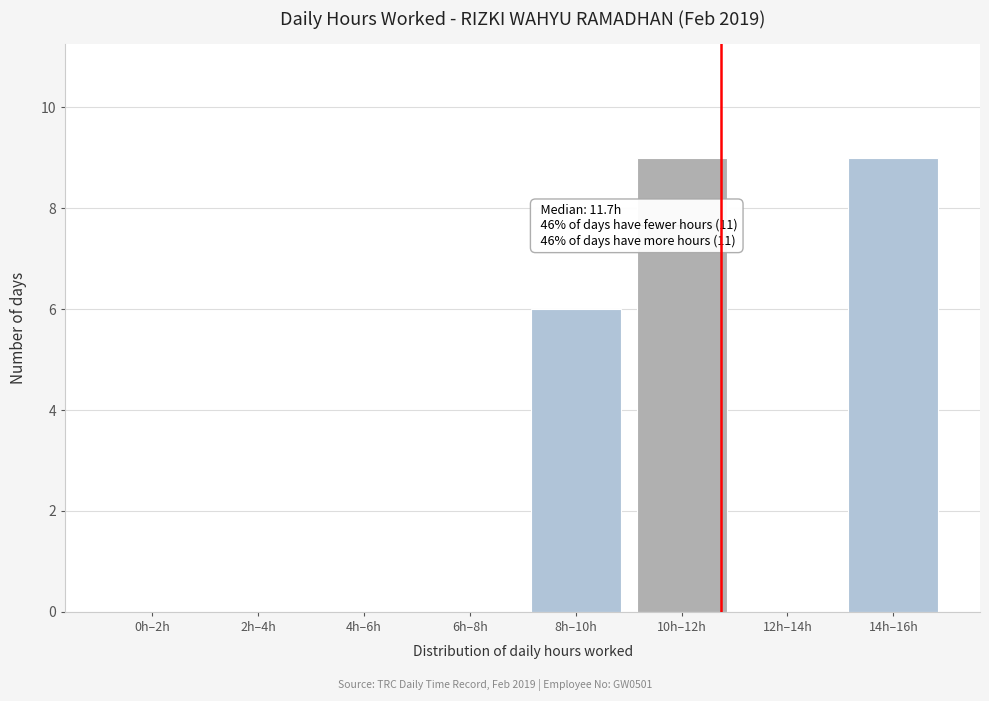

Reading right to left, what are all the values shown in this chart?

14h–16h=9	12h–14h=0	10h–12h=9	8h–10h=6	6h–8h=0	4h–6h=0	2h–4h=0	0h–2h=0